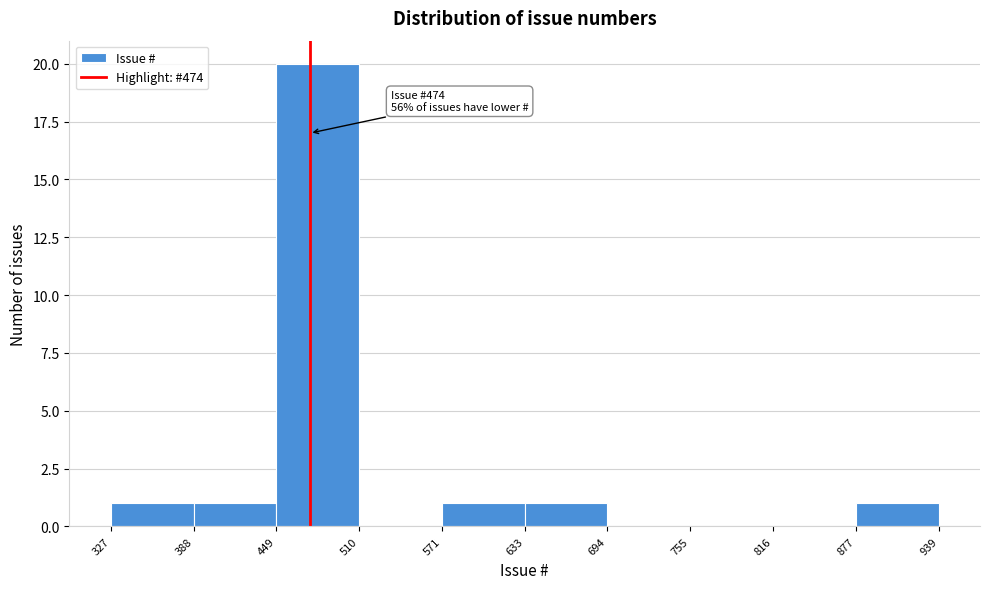

Over which range of the x-axis is the bar tallest?

449 to 510